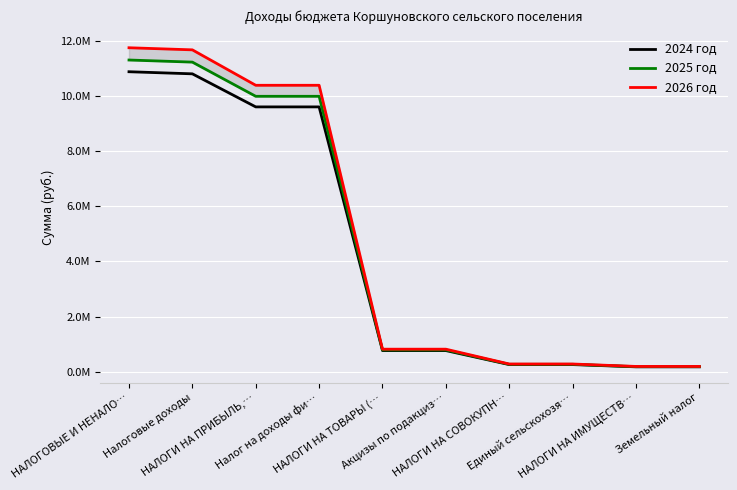

Which category has the highest value across all series?

НАЛОГОВЫЕ И НЕНАЛО…